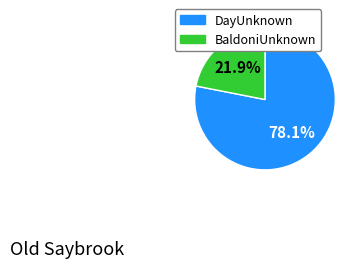

Is there a majority slice in this chart?

Yes